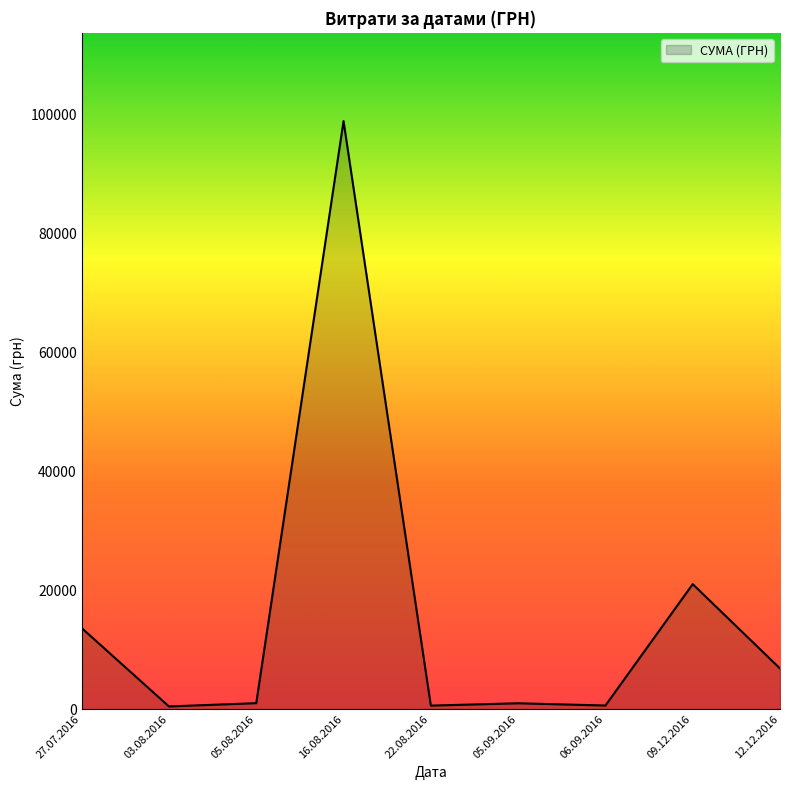

What is the sum of all values?

143872.2